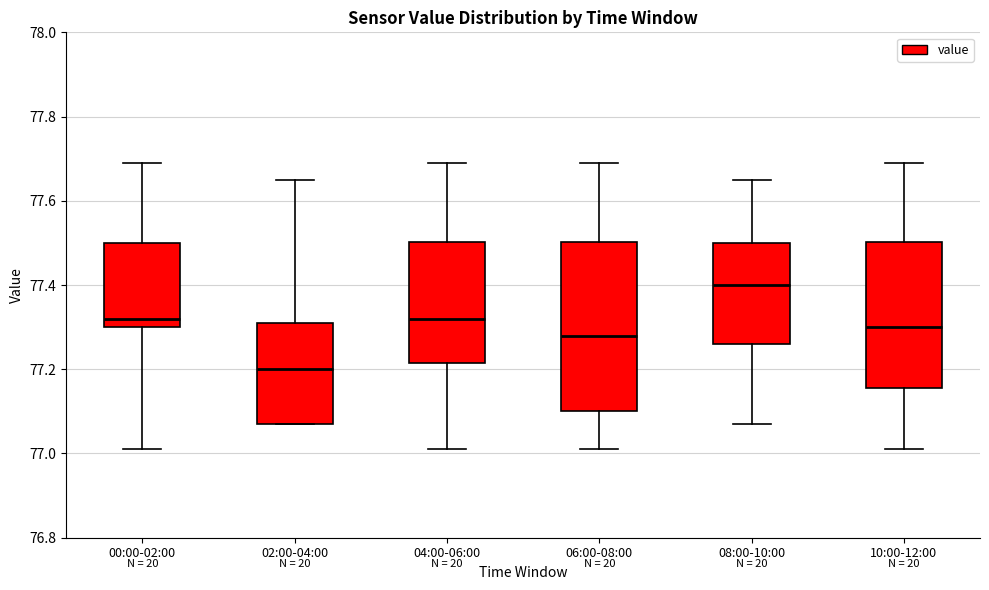

Comparing the boxes themselves (not the whiskers), which one is the tallest?

06:00-08:00